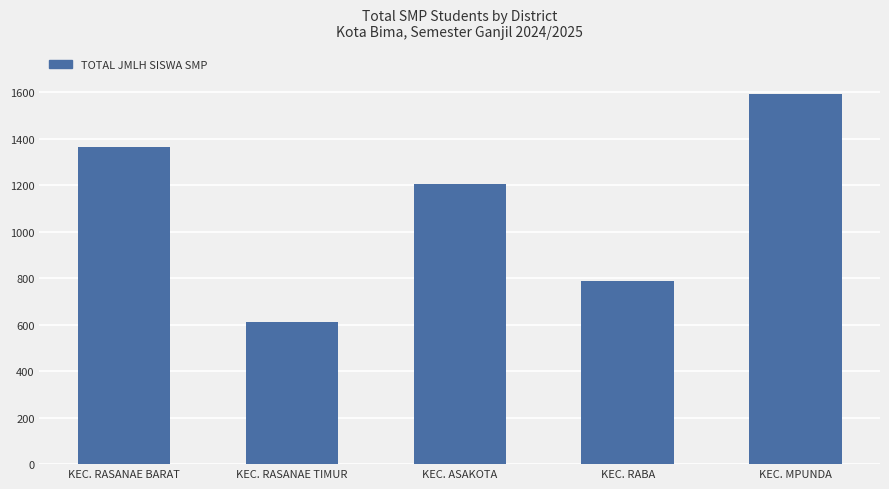

Approximately how many times larger is the value at KEC. RASANAE TIMUR compared to KEC. RABA?

0.8